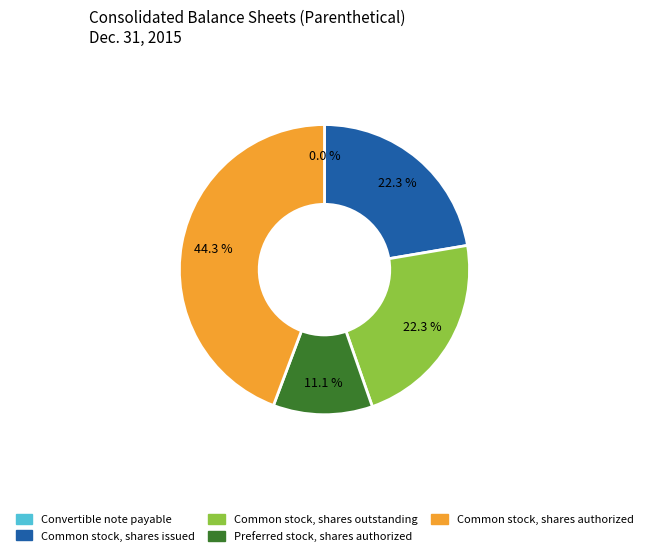

Combined, do Preferred stock, shares authorized and Common stock, shares outstanding account for over 50%?

No